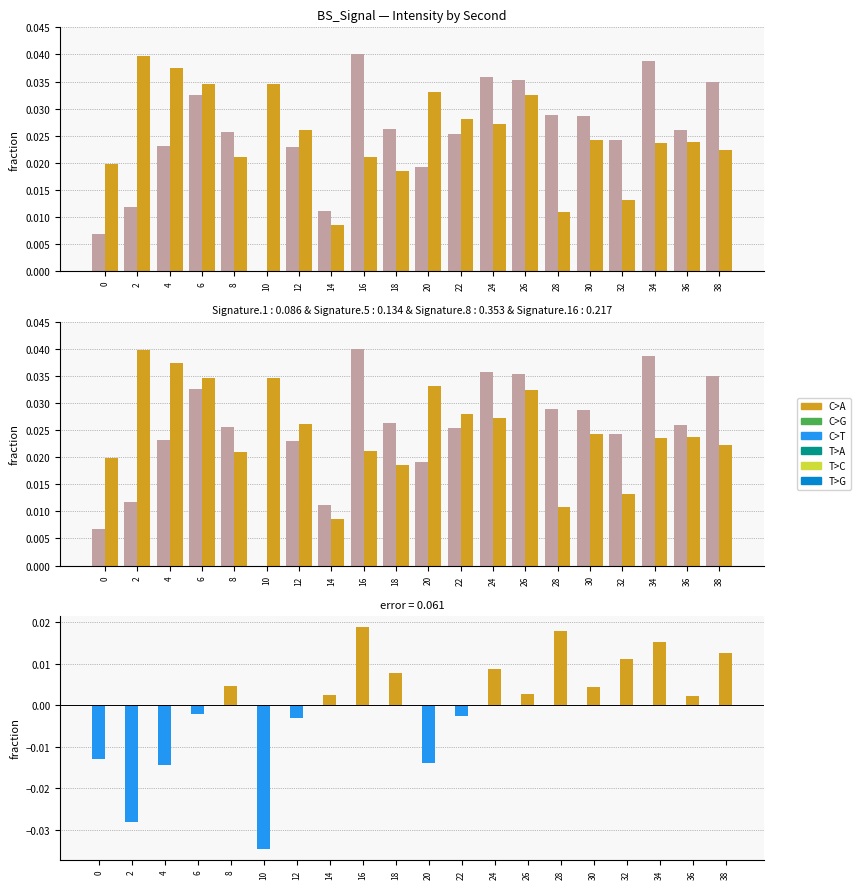

At which category is the sum across all series the highest?

16